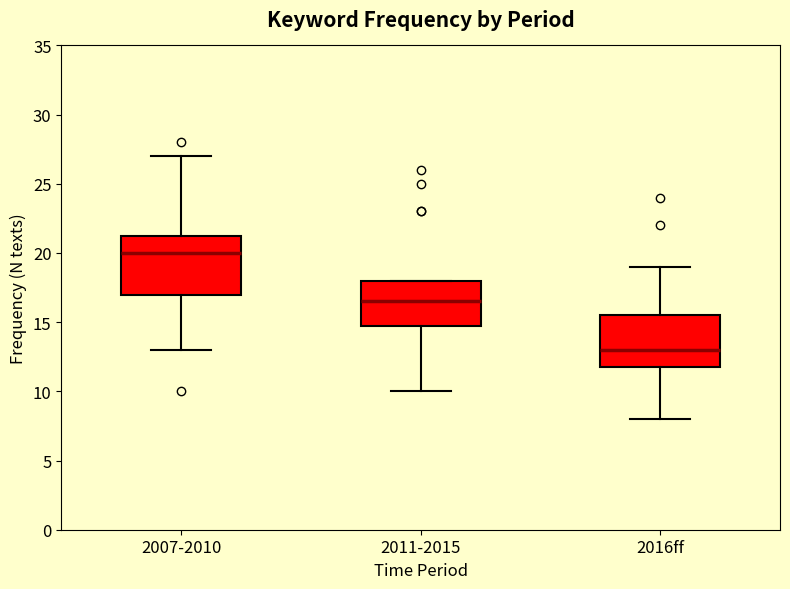

Where does the upper whisker of the box for 2007-2010 end on the y-axis? The values are not printed on the chart, so give them approximately, as read against the axis.

27.0